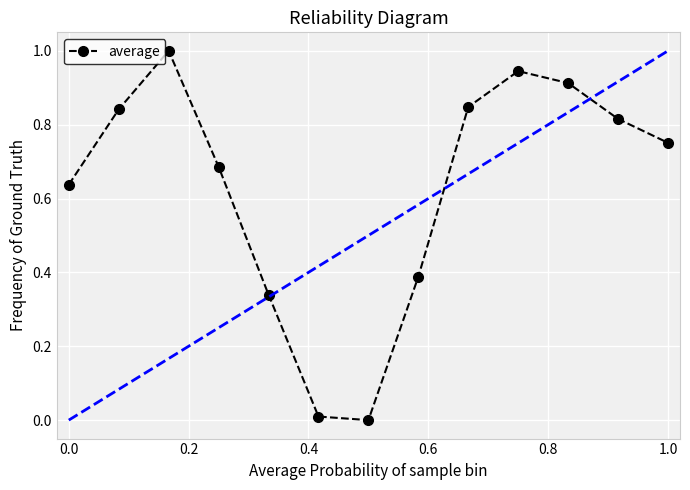

How many lines are shown in the chart?

1